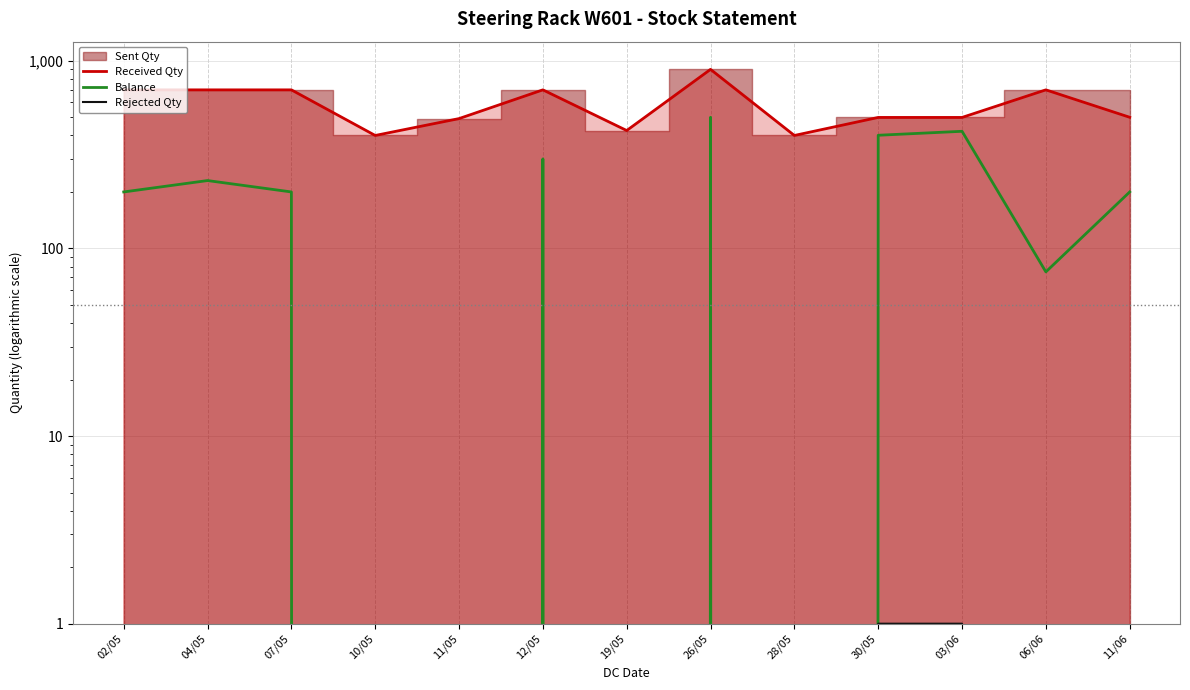

Which category has the highest value in the Balance series?

26/05